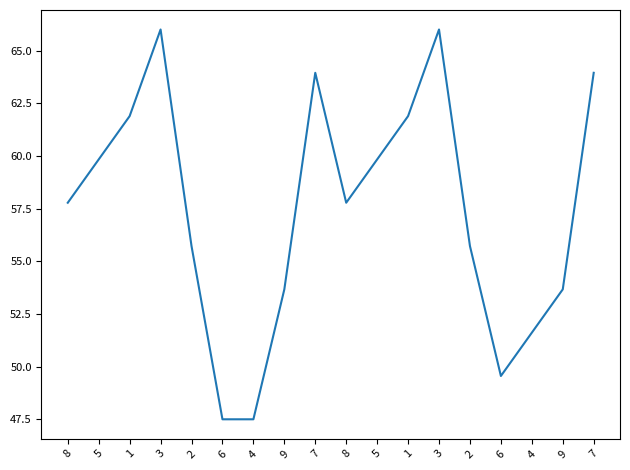

At which category does the chart reach its minimum across all series?

6